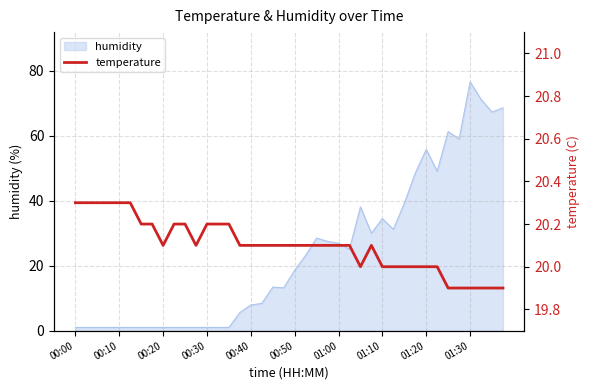

Where is the first local maximum?

27